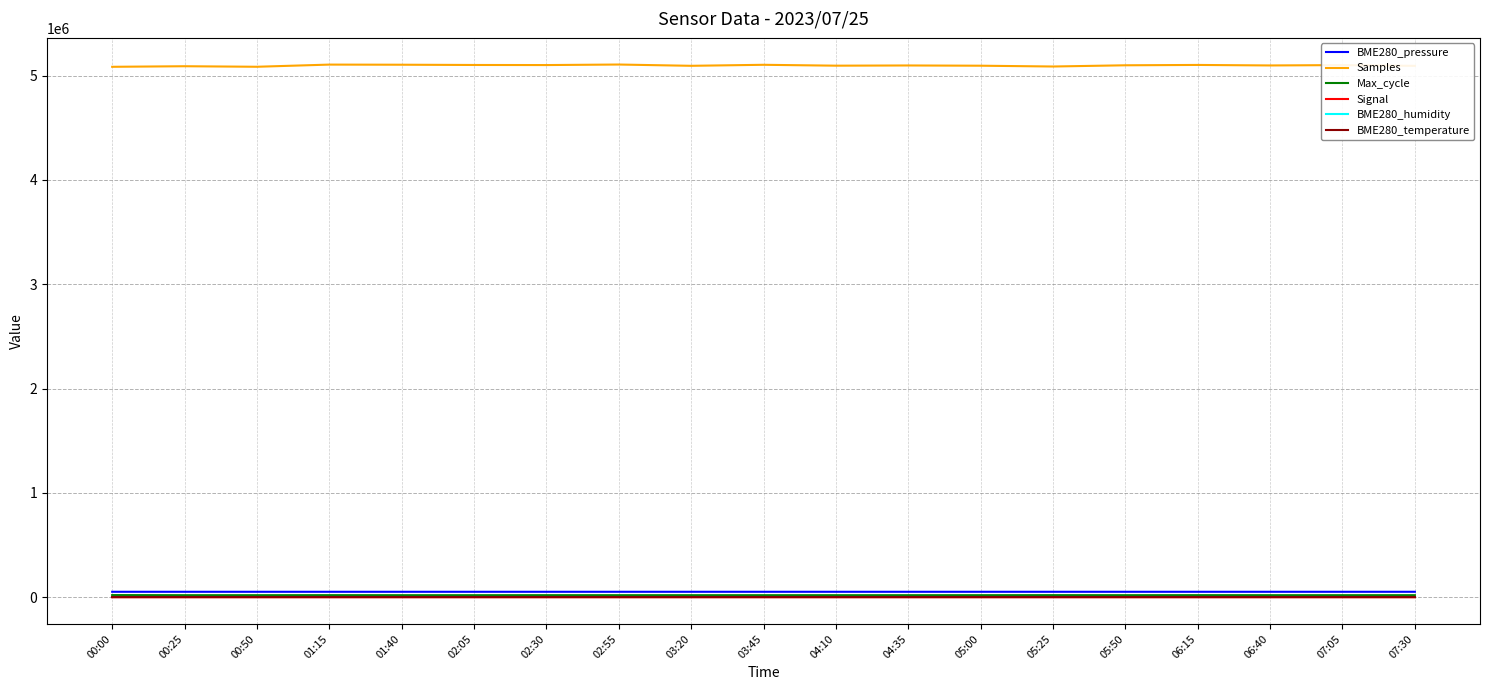

True or false: Samples and Signal cross at least once.

False